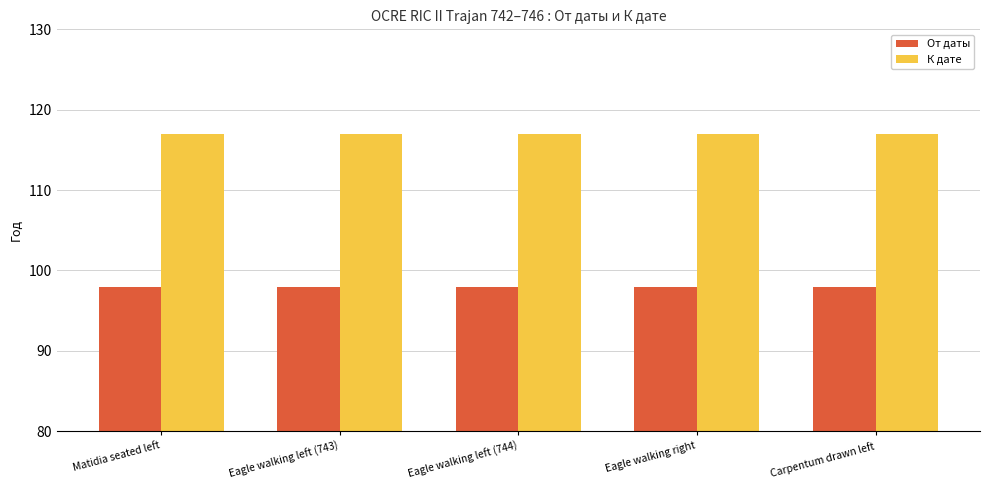

Reading left to right, extract all data points from this chart.

От даты: 98	98	98	98	98
К дате: 117	117	117	117	117